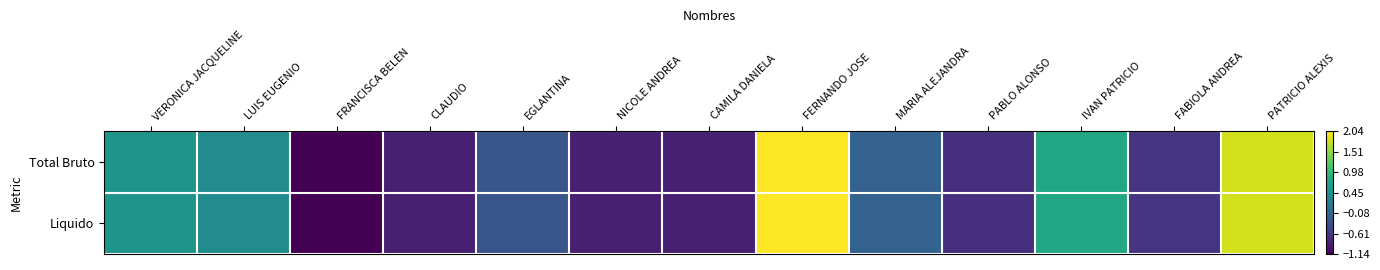

Which series has the largest total across all categories?

Liquido